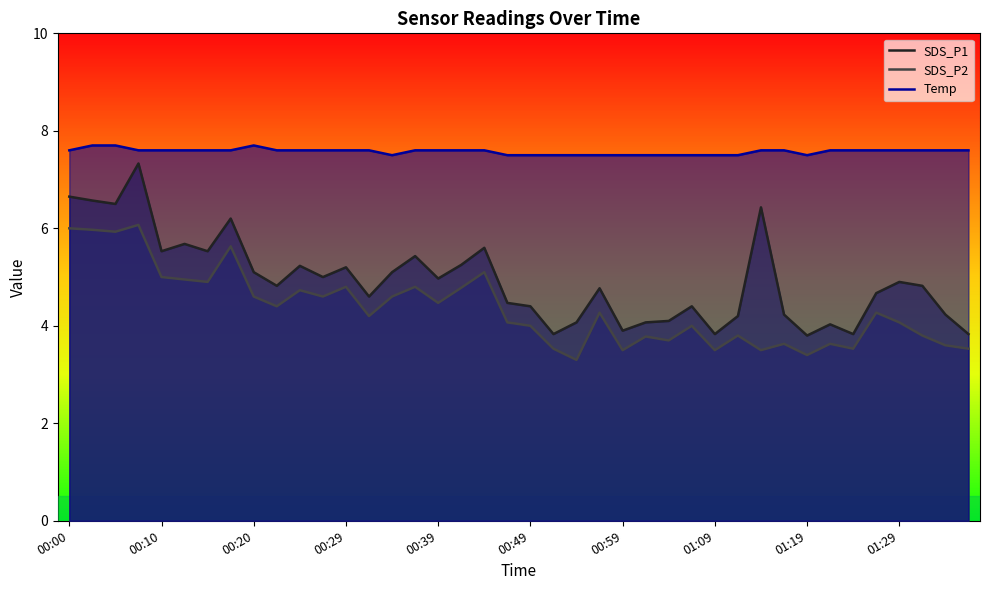

True or false: SDS_P1 and SDS_P2 intersect in this chart.

False